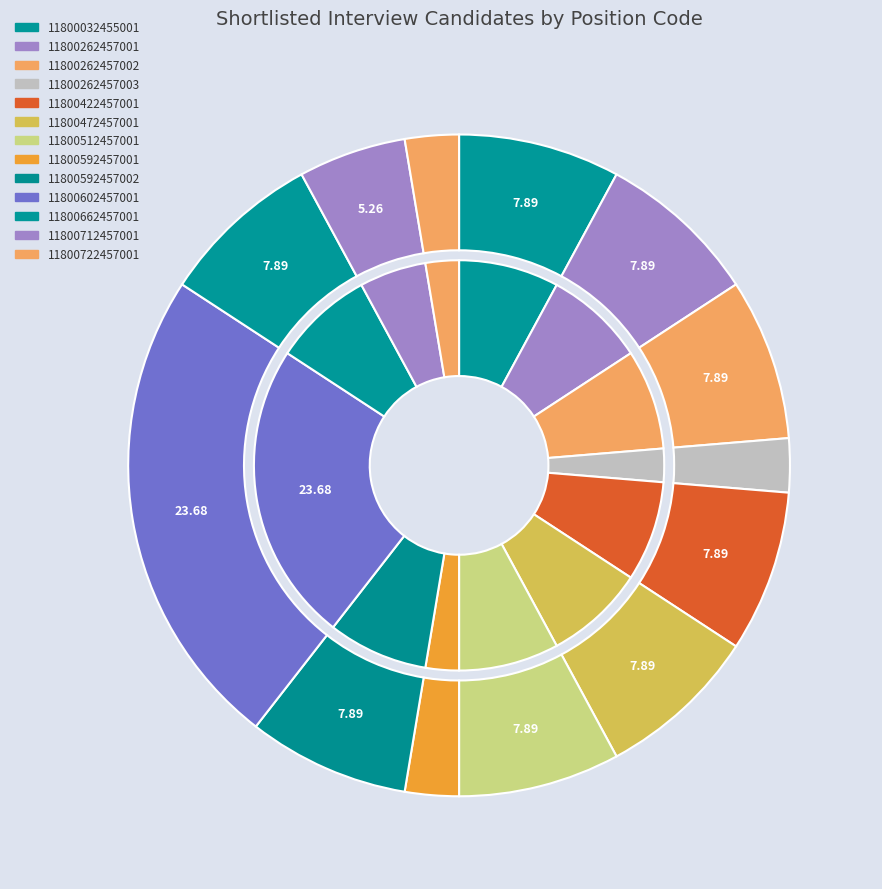

Is 11800722457001 the majority of the pie?

No